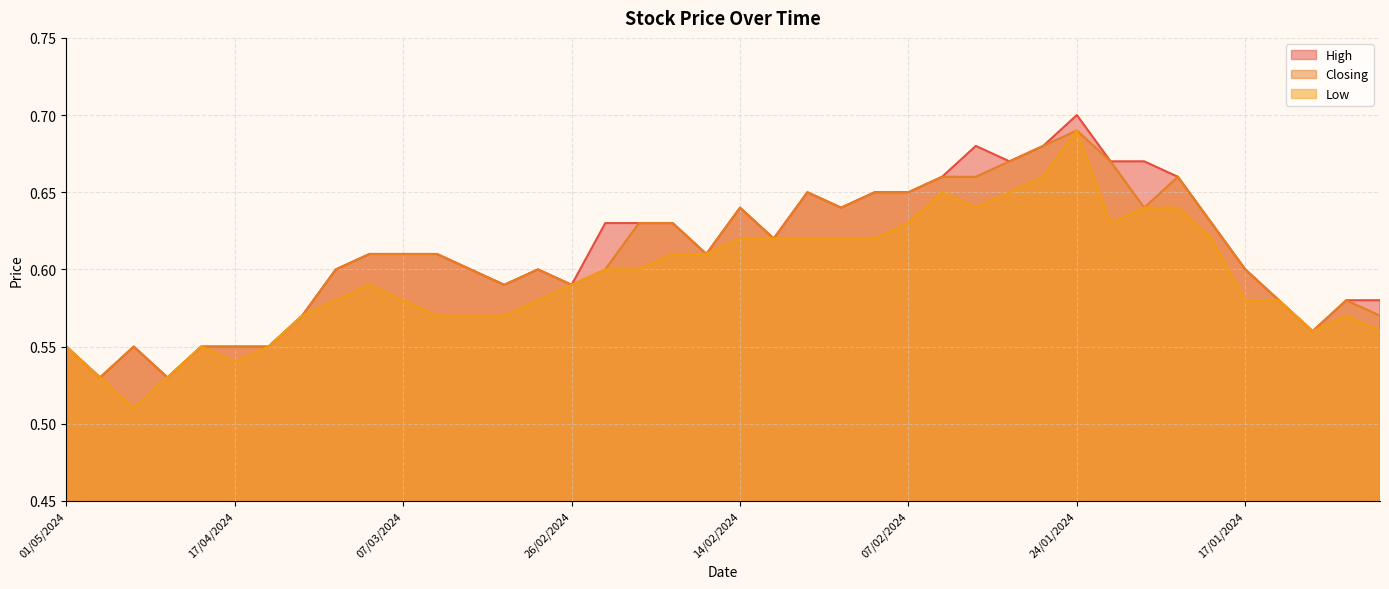

At which category is the sum across all series the highest?

24/01/2024